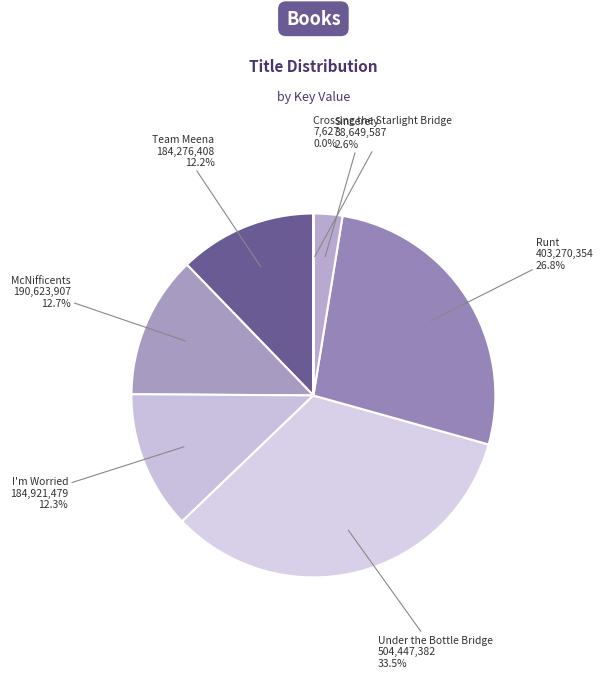

Is there any slice that represents more than half of the pie?

No